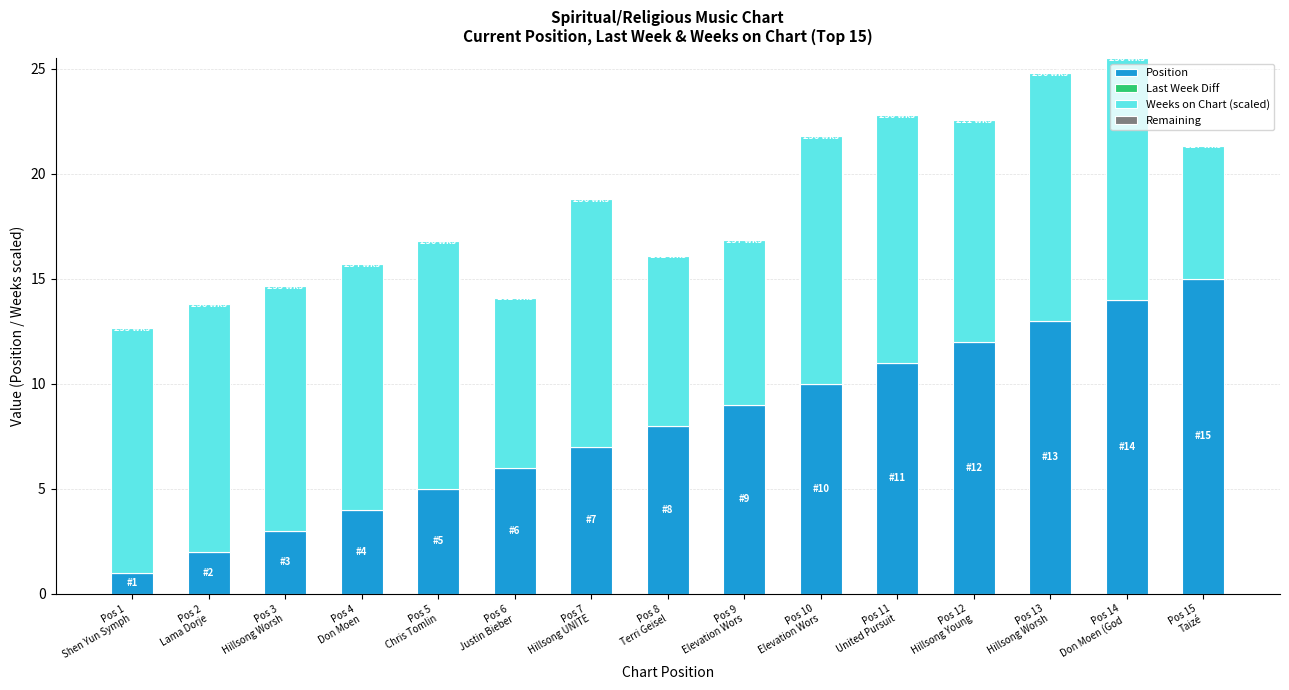

True or false: Position has a value of 4.0 at Pos 4
Don Moen.

True